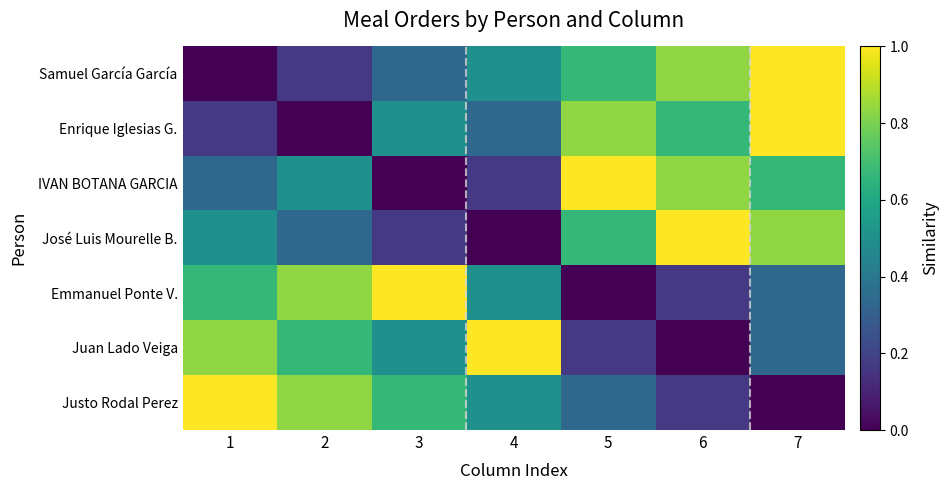

Reading left to right, list all the values displayed in this chart.

Samuel García García: 1=0.0	2=0.2	3=0.3	4=0.5	5=0.7	6=0.8	7=1.0
Enrique Iglesias G.: 1=0.2	2=0.0	3=0.5	4=0.3	5=0.8	6=0.7	7=1.0
IVAN BOTANA GARCIA: 1=0.3	2=0.5	3=0.0	4=0.2	5=1.0	6=0.8	7=0.7
José Luis Mourelle B.: 1=0.5	2=0.3	3=0.2	4=0.0	5=0.7	6=1.0	7=0.8
Emmanuel Ponte V.: 1=0.7	2=0.8	3=1.0	4=0.5	5=0.0	6=0.2	7=0.3
Juan Lado Veiga: 1=0.8	2=0.7	3=0.5	4=1.0	5=0.2	6=0.0	7=0.3
Justo Rodal Perez: 1=1.0	2=0.8	3=0.7	4=0.5	5=0.3	6=0.2	7=0.0